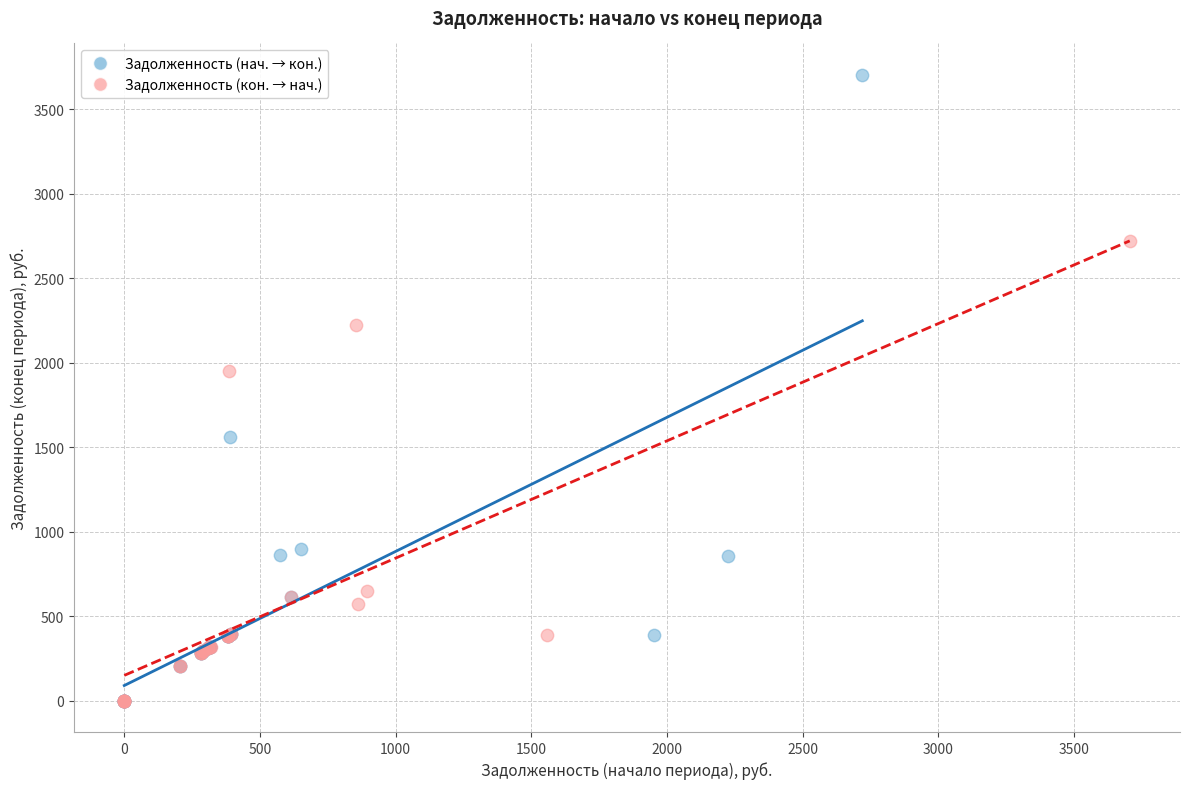

Which series reaches the maximum Y coordinate?

Задолженность (нач. → кон.)